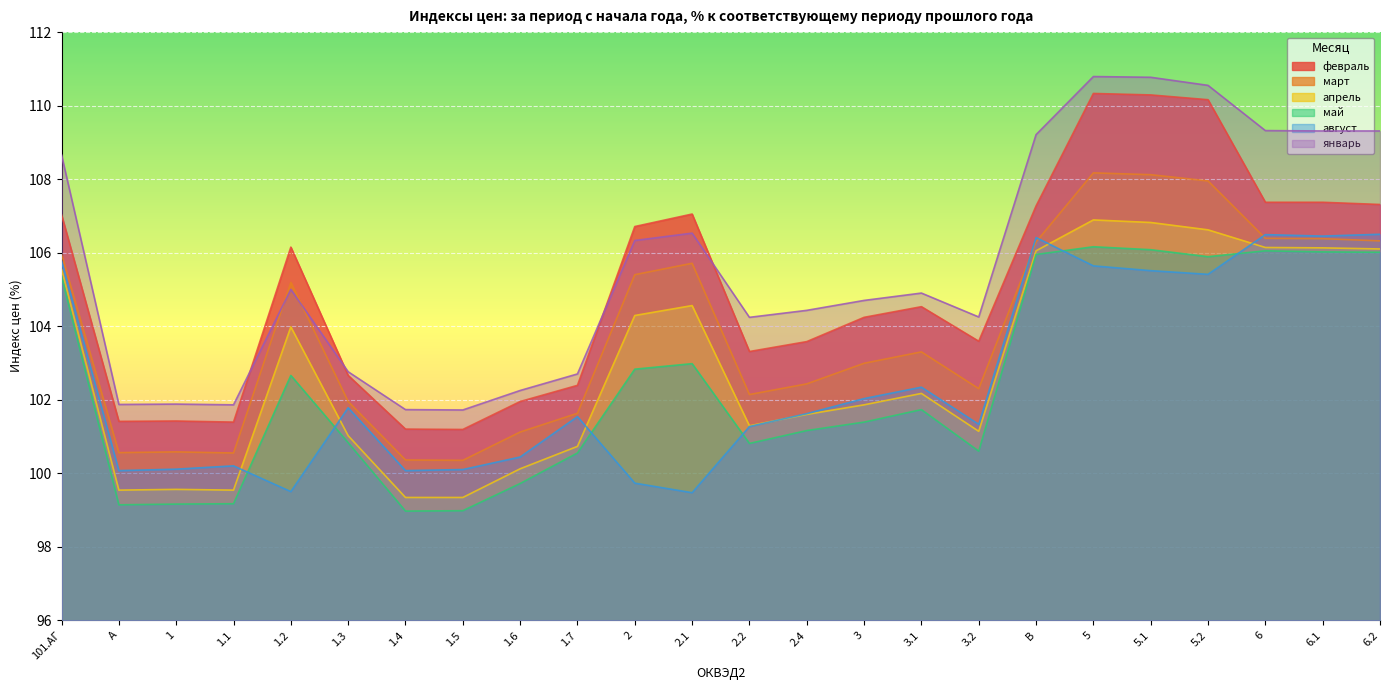

True or false: февраль and август intersect in this chart.

False